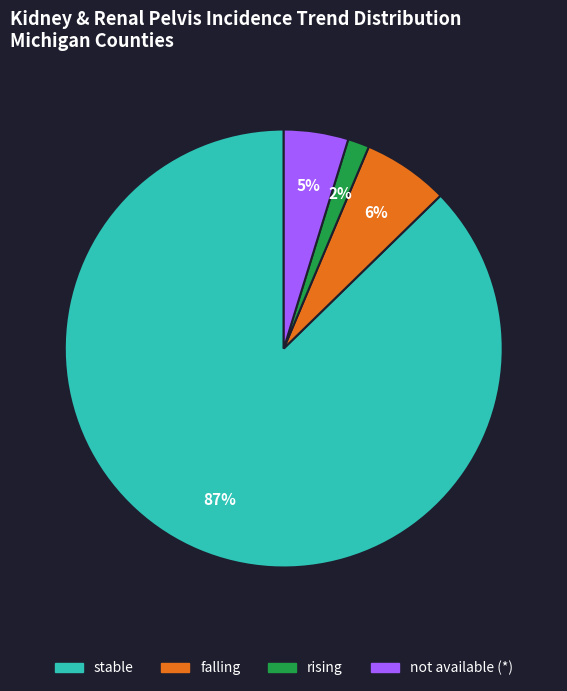

Does any single category account for the majority?

Yes